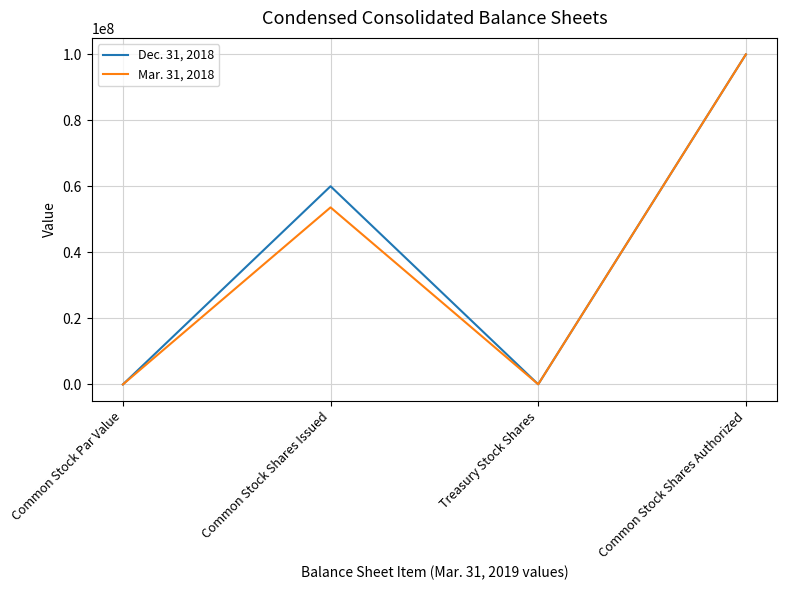

Does the chart display data point markers on the line(s)?

No